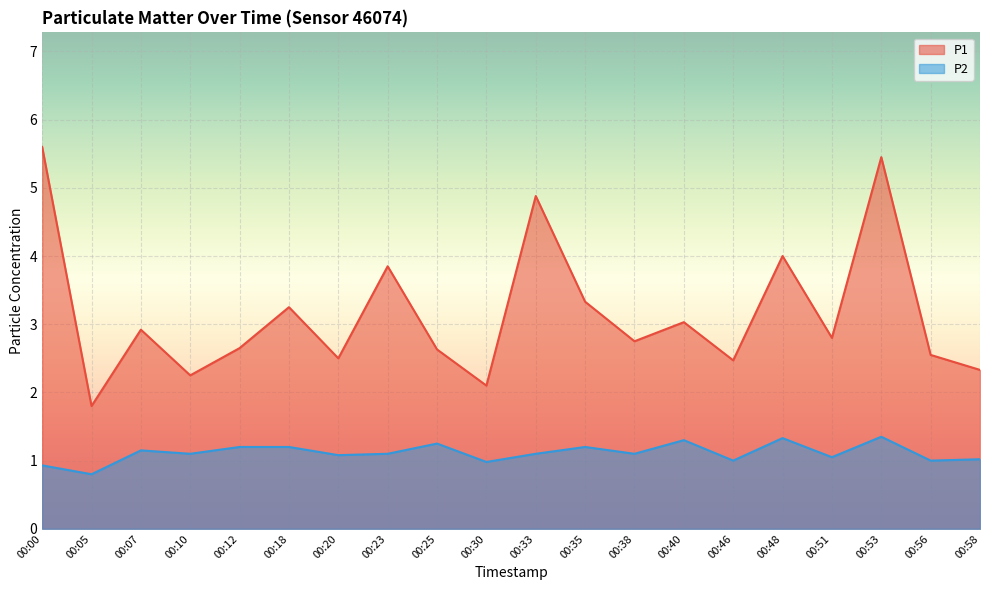

What is the difference between the second highest and second lowest values in the P1 series?

3.4